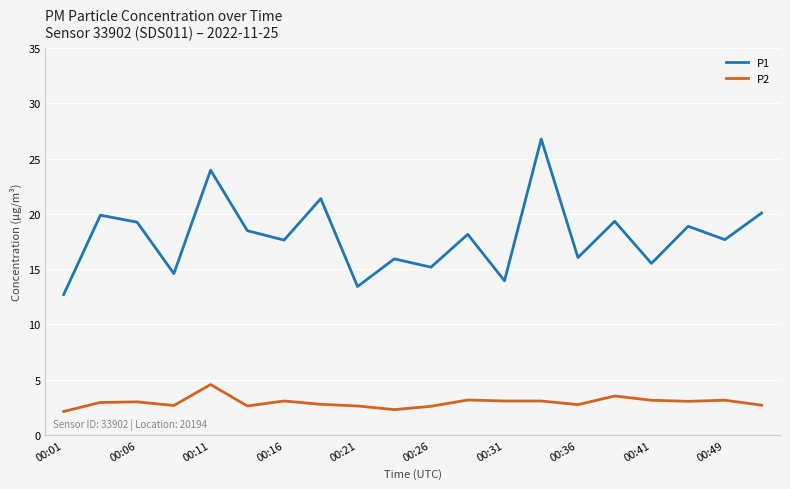

What is the difference between the maximum and minimum values in the P1 series?

14.1